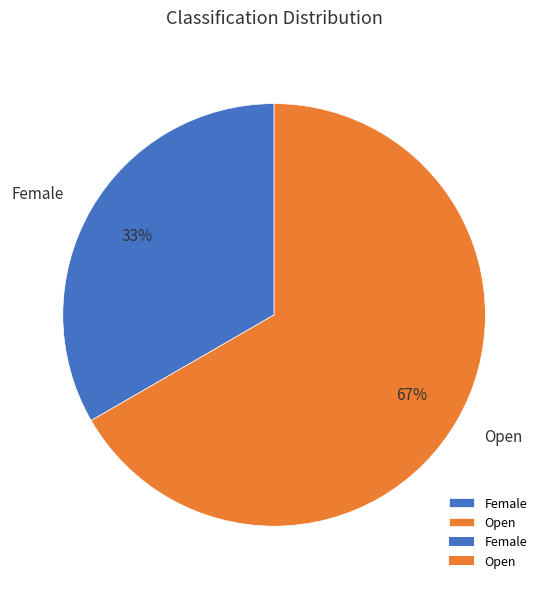

Which slice is the smallest?

Female